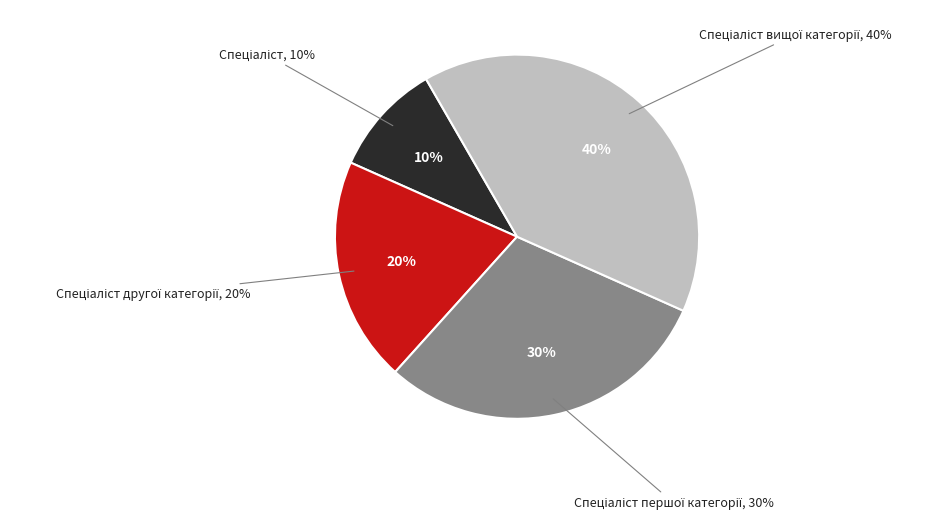

The Спеціаліст slice represents 10% of the pie. True or false?

True